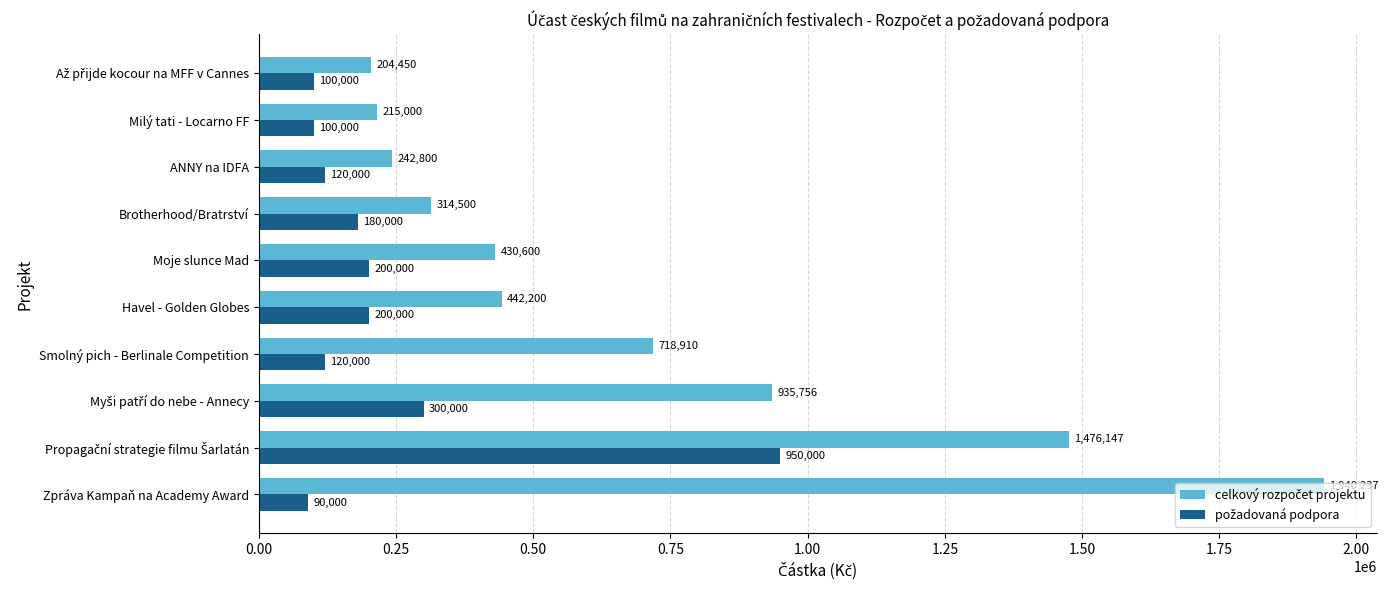

What is the total value across all series at Smolný pich - Berlinale Competition?

838910